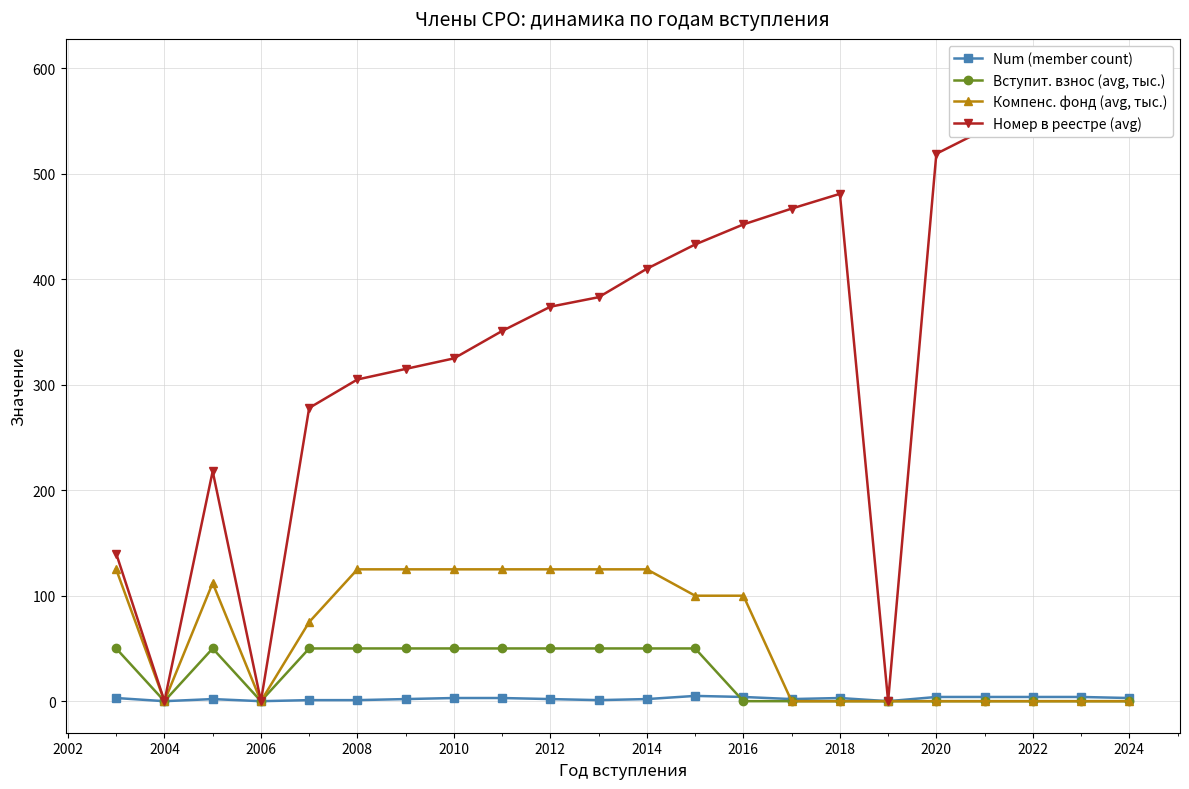

The value of Компенс. фонд (avg, тыс.) at 2020 is 0. True or false?

True